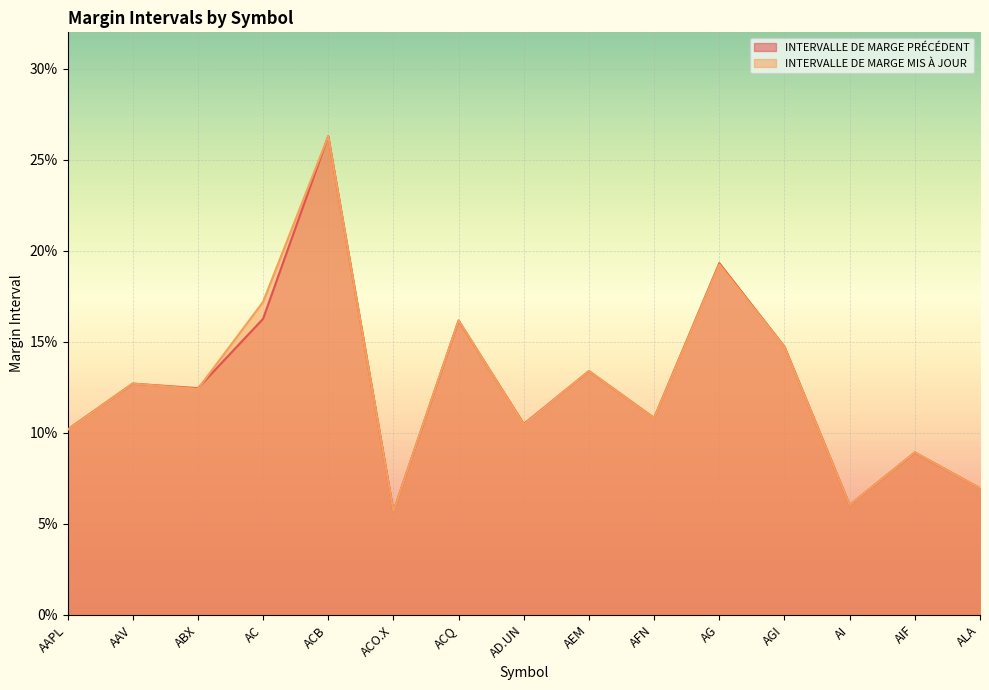

Which series has the largest total across all categories?

INTERVALLE DE MARGE MIS À JOUR